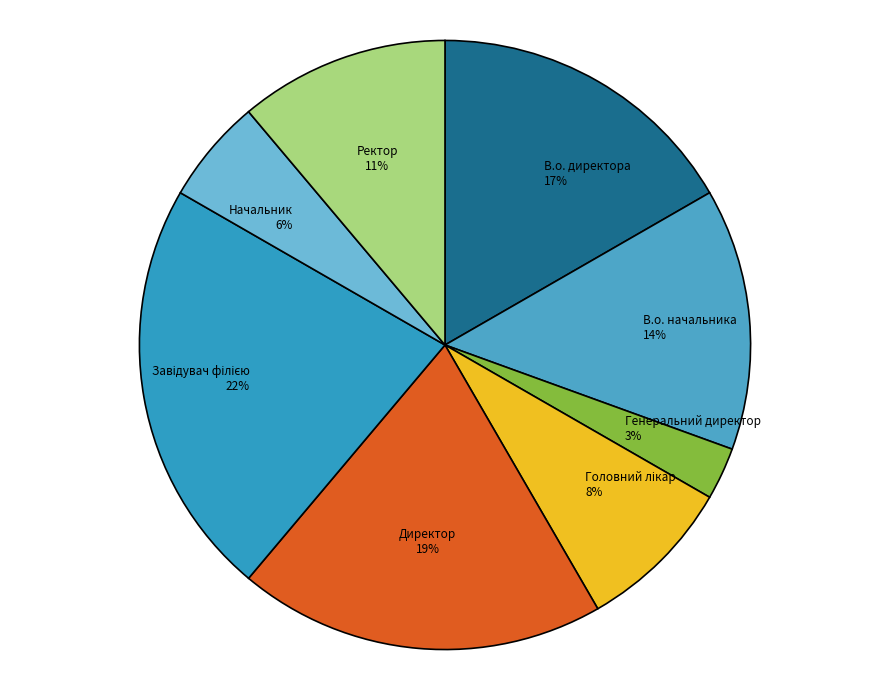

Is the sum of Генеральний директор and Начальник greater than half?

No